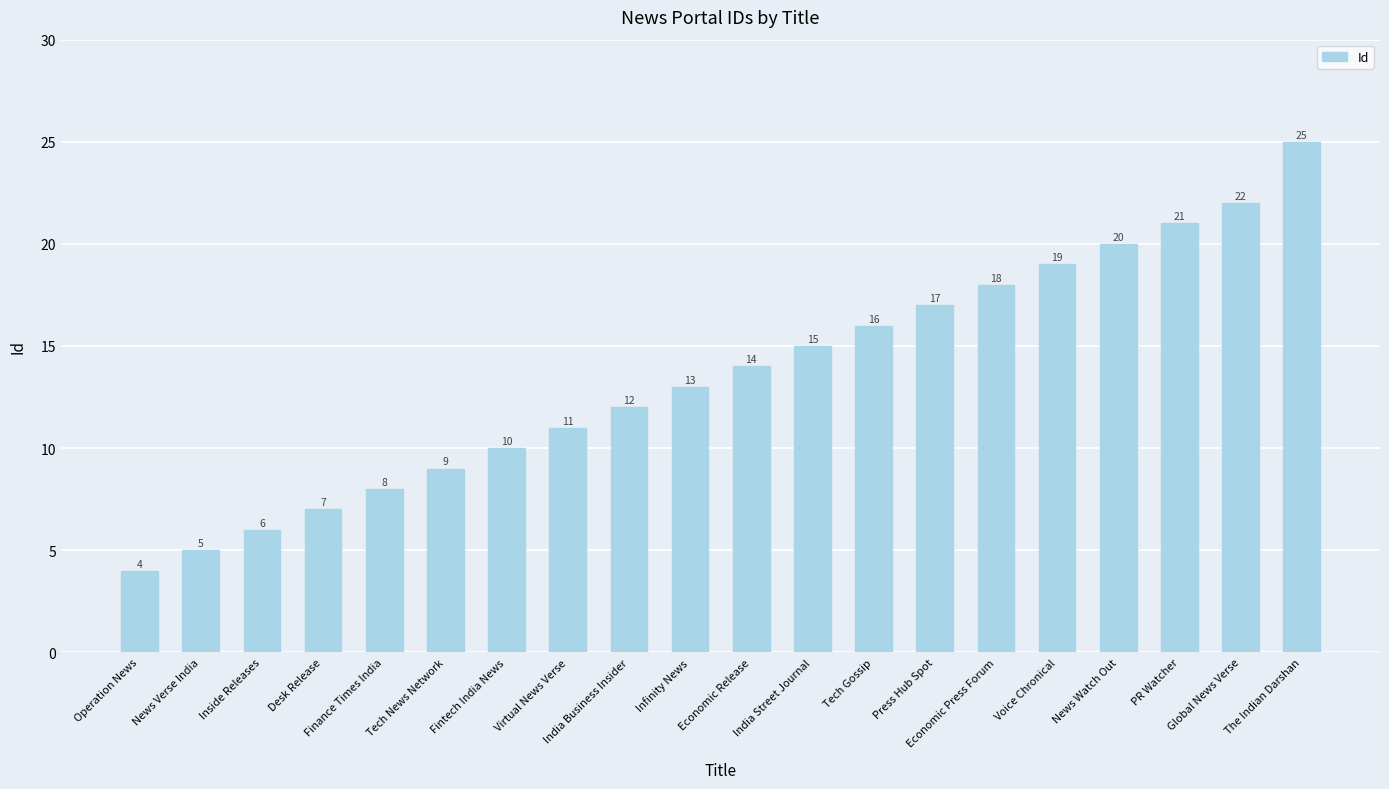

What is the change in value from Desk Release to The Indian Darshan?

+18